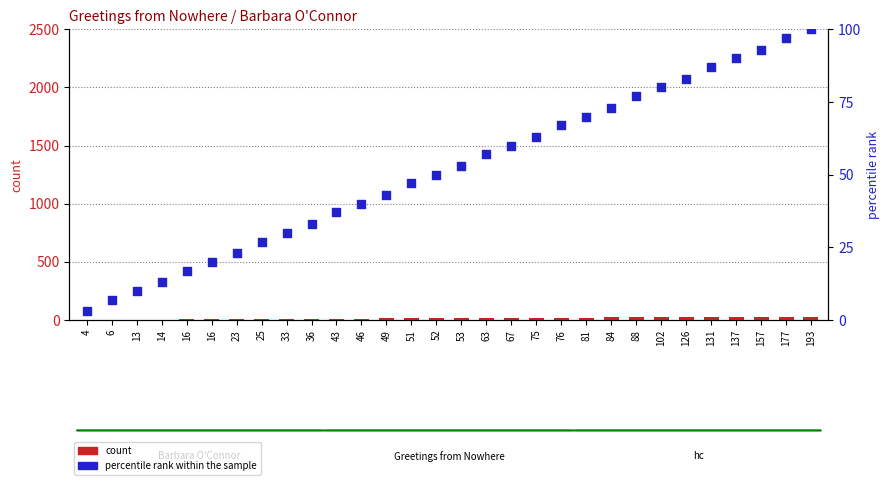

Is the value of count at 52 greater than the value of percentile rank within the sample at 126?

No